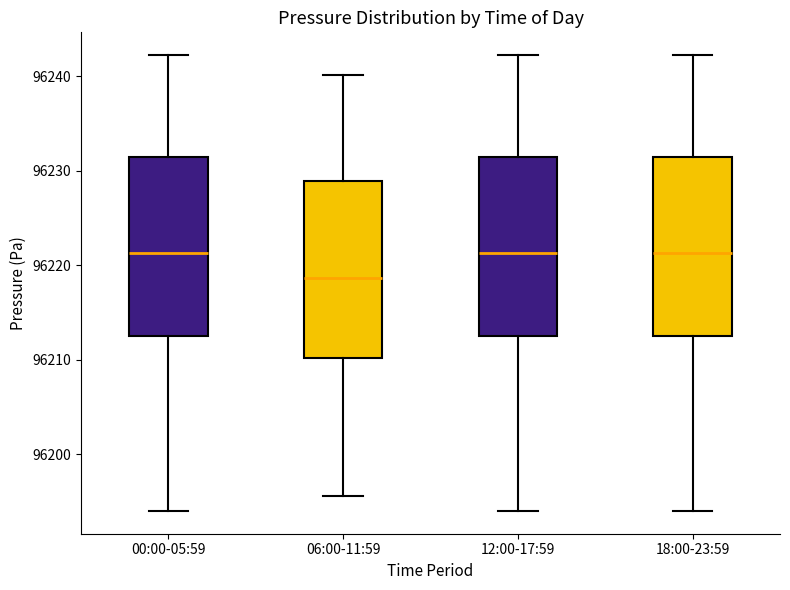

Reading left to right, transcribe this box plot: for each box, give where its median line is, the range the box spans, and where its two whiskers end, as read against the y-axis. The values are not printed on the chart, so give them approximately, as read against the axis.

00:00-05:59: median 96221, box 96213 to 96231, whiskers 96194 to 96242
06:00-11:59: median 96219, box 96210 to 96229, whiskers 96196 to 96240
12:00-17:59: median 96221, box 96213 to 96231, whiskers 96194 to 96242
18:00-23:59: median 96221, box 96213 to 96231, whiskers 96194 to 96242